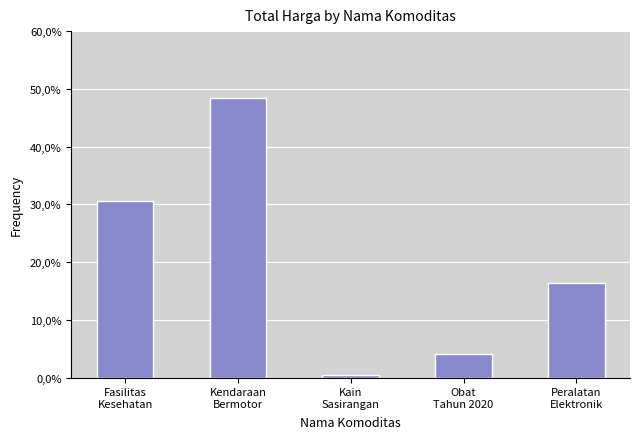

What is the change in value from Kendaraan
Bermotor to Kain
Sasirangan?

-47.9